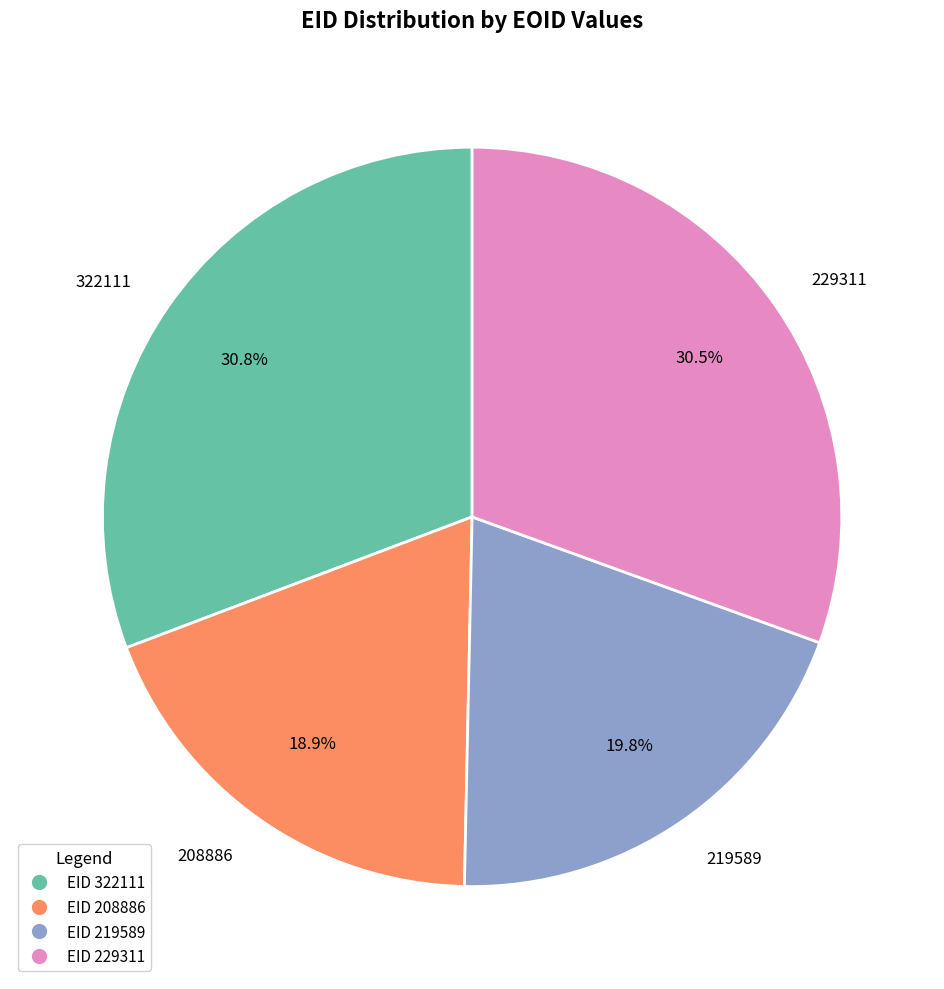

Is there any slice that represents more than half of the pie?

No